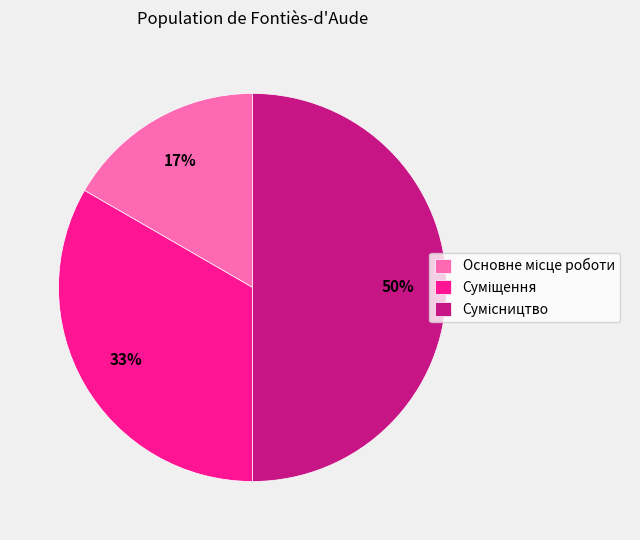

To the nearest percent, what is the difference between the largest and smallest slice percentages?

33%